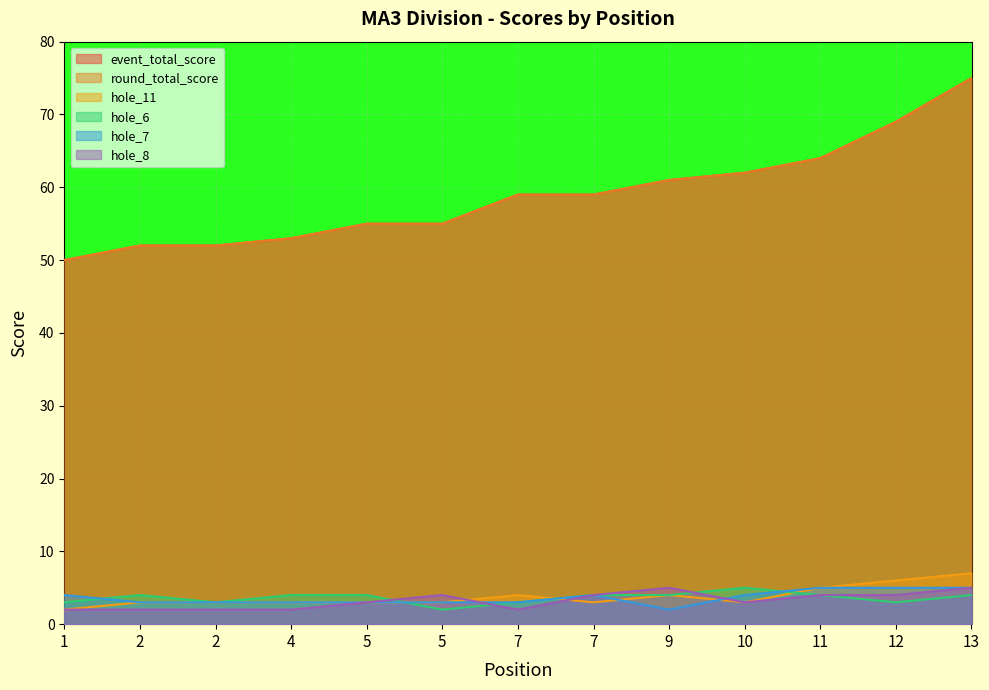

Does the chart display data point markers on the line(s)?

No